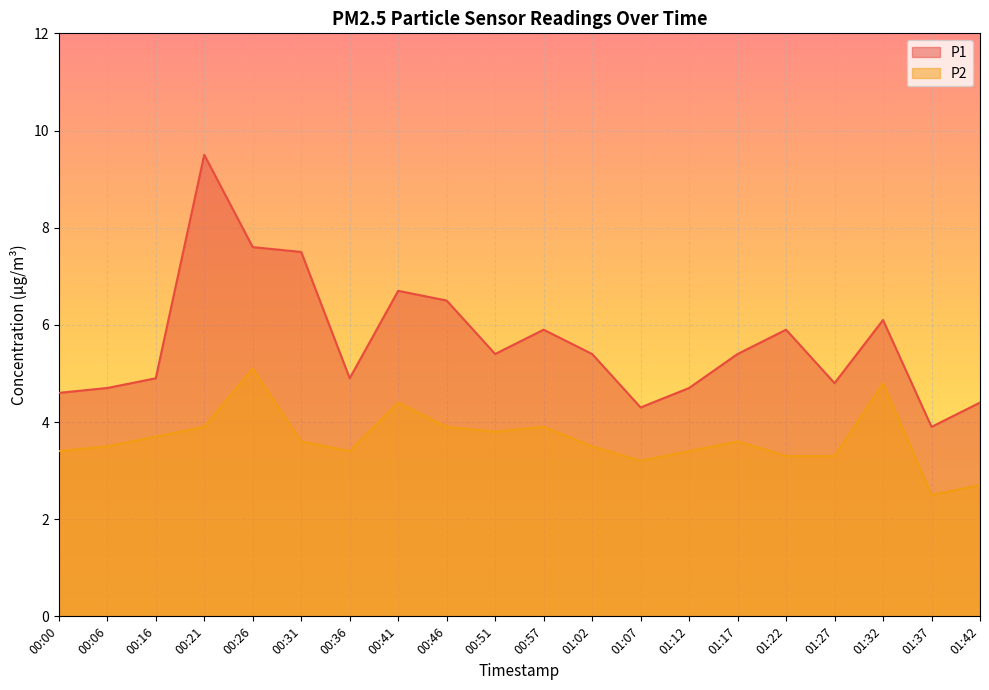

Reading left to right, extract all data points from this chart.

P1: 00:00=4.6	00:06=4.7	00:16=4.9	00:21=9.5	00:26=7.6	00:31=7.5	00:36=4.9	00:41=6.7	00:46=6.5	00:51=5.4	00:57=5.9	01:02=5.4	01:07=4.3	01:12=4.7	01:17=5.4	01:22=5.9	01:27=4.8	01:32=6.1	01:37=3.9	01:42=4.4
P2: 00:00=3.4	00:06=3.5	00:16=3.7	00:21=3.9	00:26=5.1	00:31=3.6	00:36=3.4	00:41=4.4	00:46=3.9	00:51=3.8	00:57=3.9	01:02=3.5	01:07=3.2	01:12=3.4	01:17=3.6	01:22=3.3	01:27=3.3	01:32=4.8	01:37=2.5	01:42=2.7